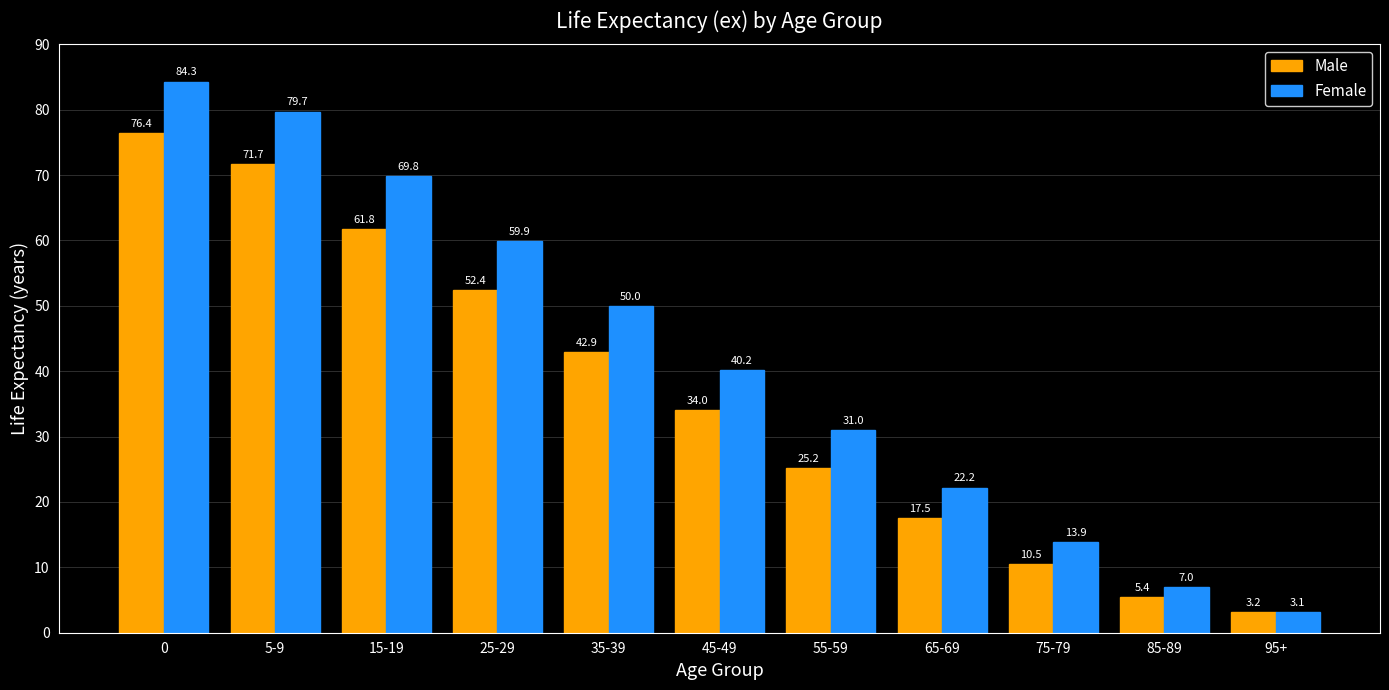

What is the average value of the Female series?

41.9